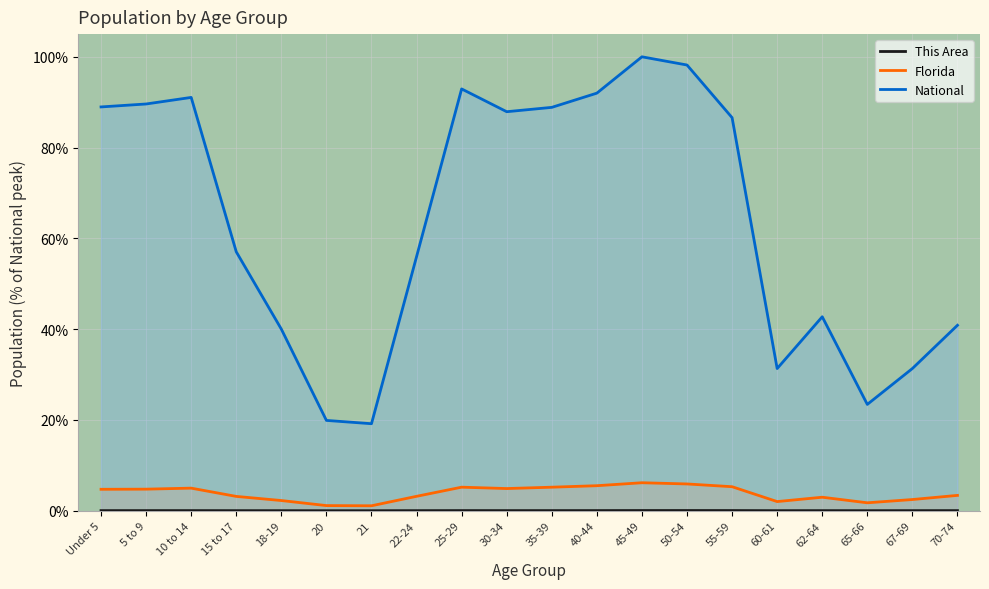

What is the maximum value for National?

100.0